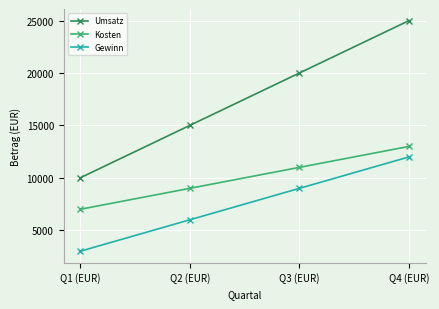

Reading left to right, list all the values displayed in this chart.

Umsatz: 10000	15000	20000	25000
Kosten: 7000	9000	11000	13000
Gewinn: 3000	6000	9000	12000